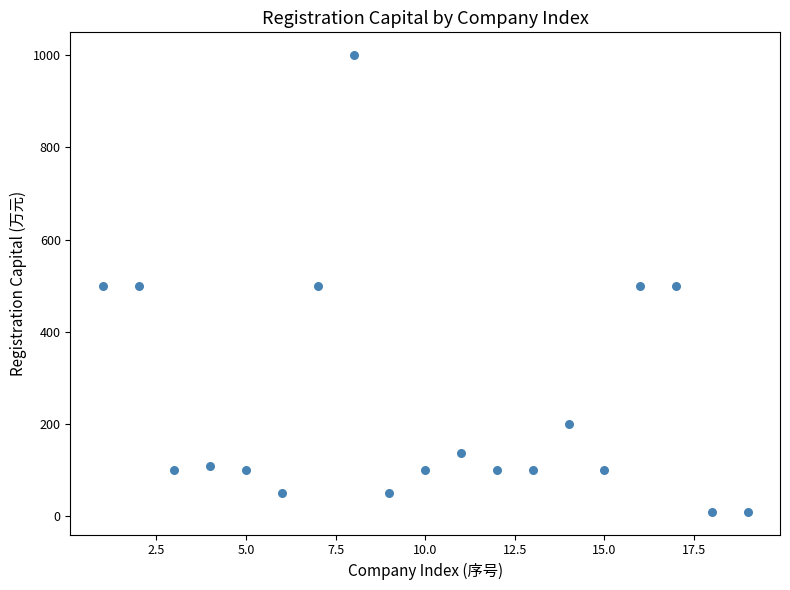

What is the range of Y values (max minus min)?

990